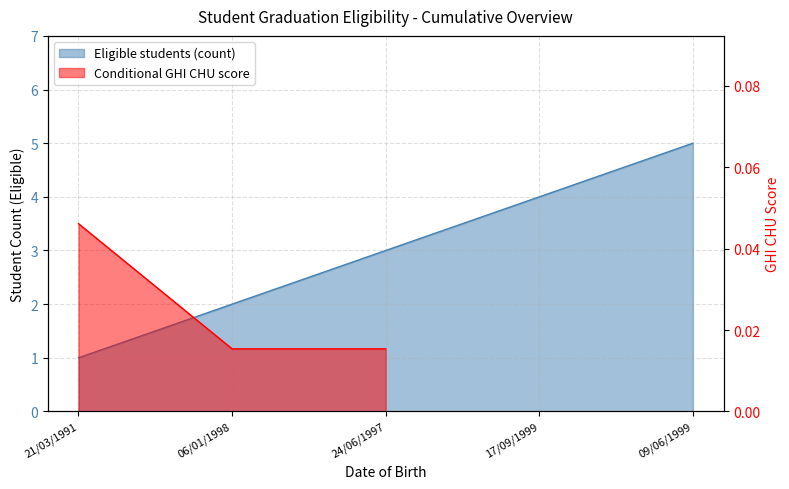

The value at 21/03/1991 is 1. True or false?

False